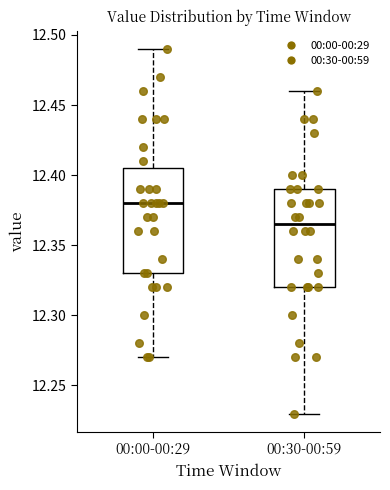

Reading left to right, read every box against the y-axis: the position of its median line, the range the box covers, and the ends of its whiskers. The values are not printed on the chart, so give them approximately, as read against the axis.

00:00-00:29: median 12.380, box 12.330 to 12.405, whiskers 12.270 to 12.490
00:30-00:59: median 12.365, box 12.320 to 12.390, whiskers 12.230 to 12.460